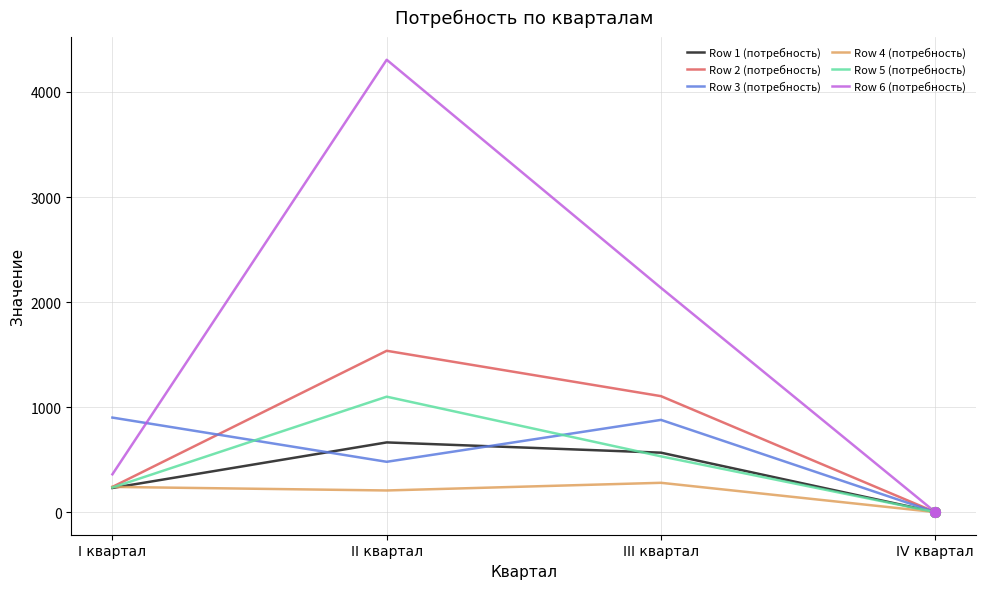

What is the difference between the Row 5 (потребность) values at II квартал and IV квартал?

1099.0